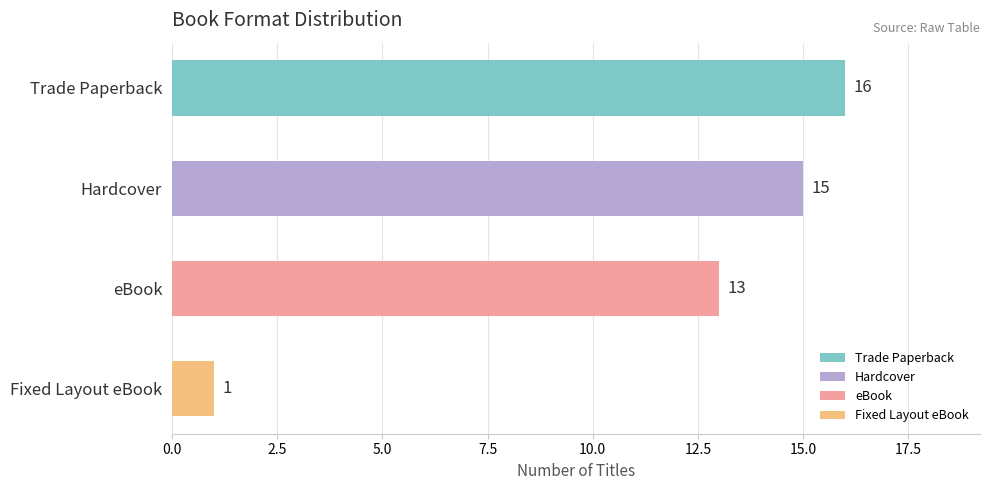

Approximately how many times larger is the value at Trade Paperback compared to eBook?

1.2